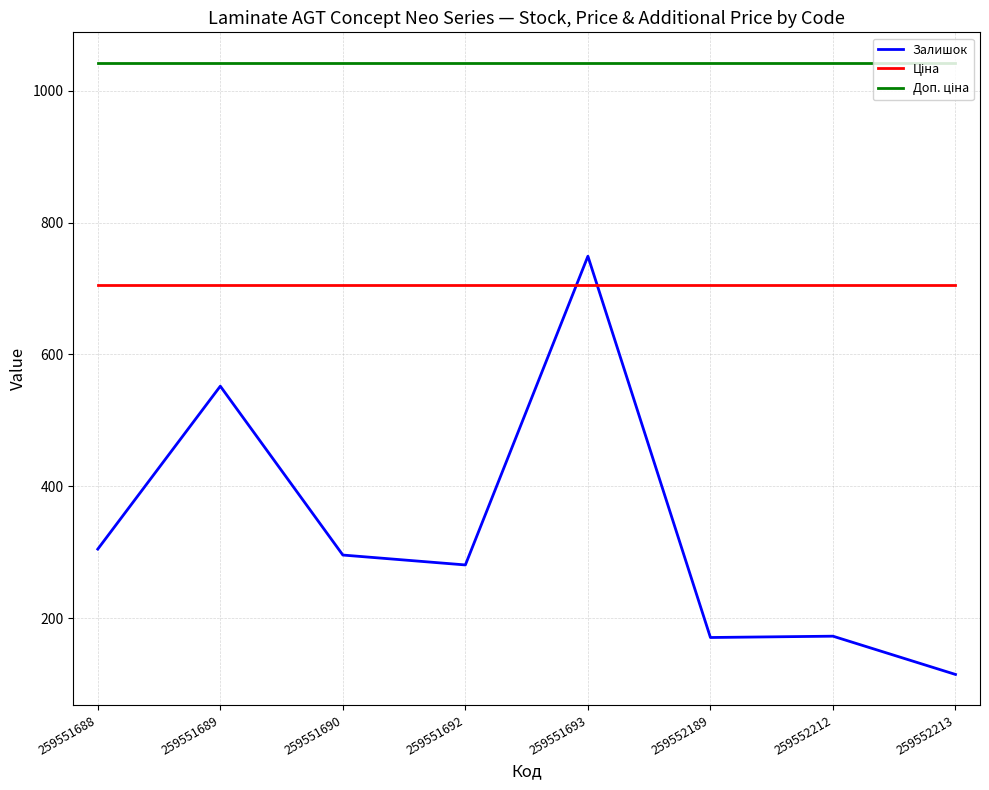

True or false: Залишок has a value of 360.4 at 259551693.

False